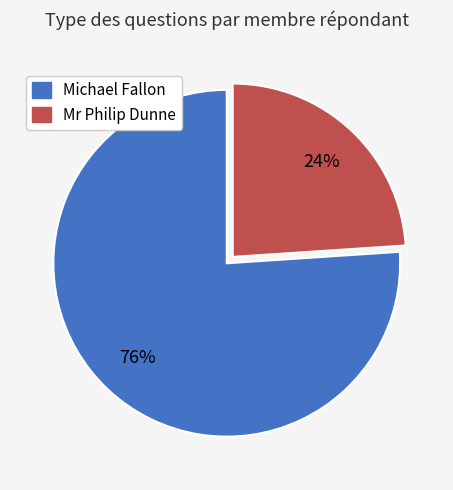

Does any single category account for the majority?

Yes